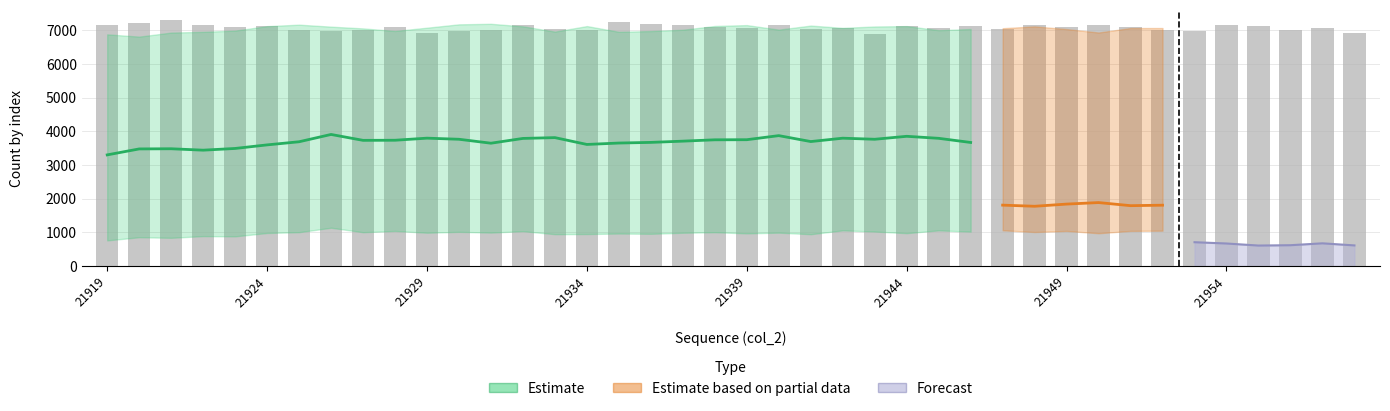

What is the difference between the col_258_lower values at 21958 and 21955?

137